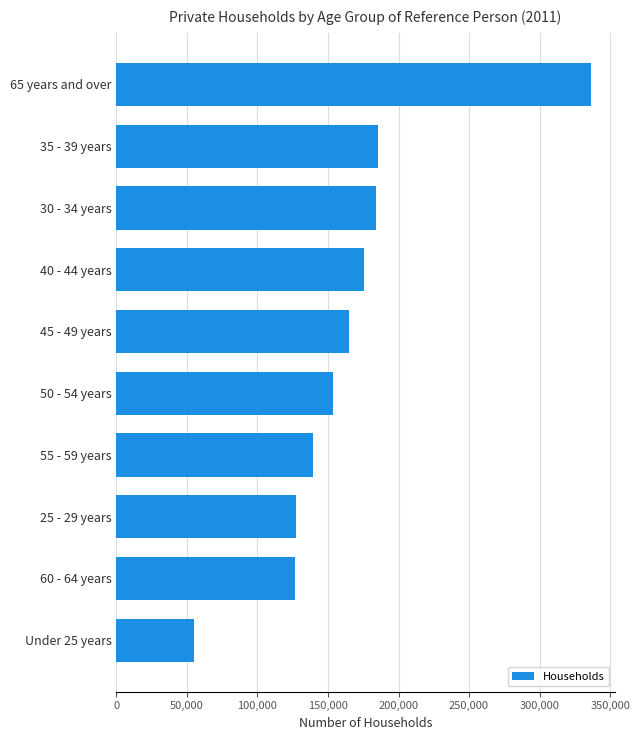

Count the number of data series in this chart.

1